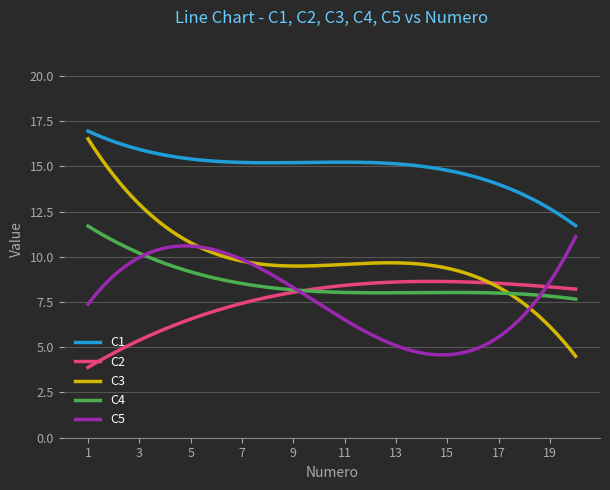

What is the minimum value shown in the chart?

3.9